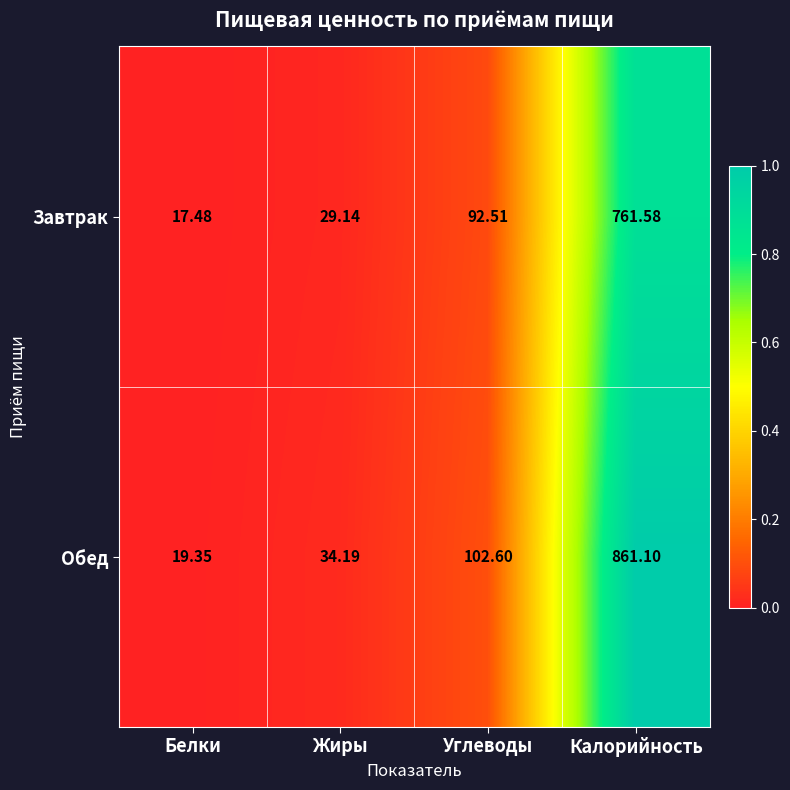

List the series in order of their overall mean, lowest first.

Завтрак, Обед